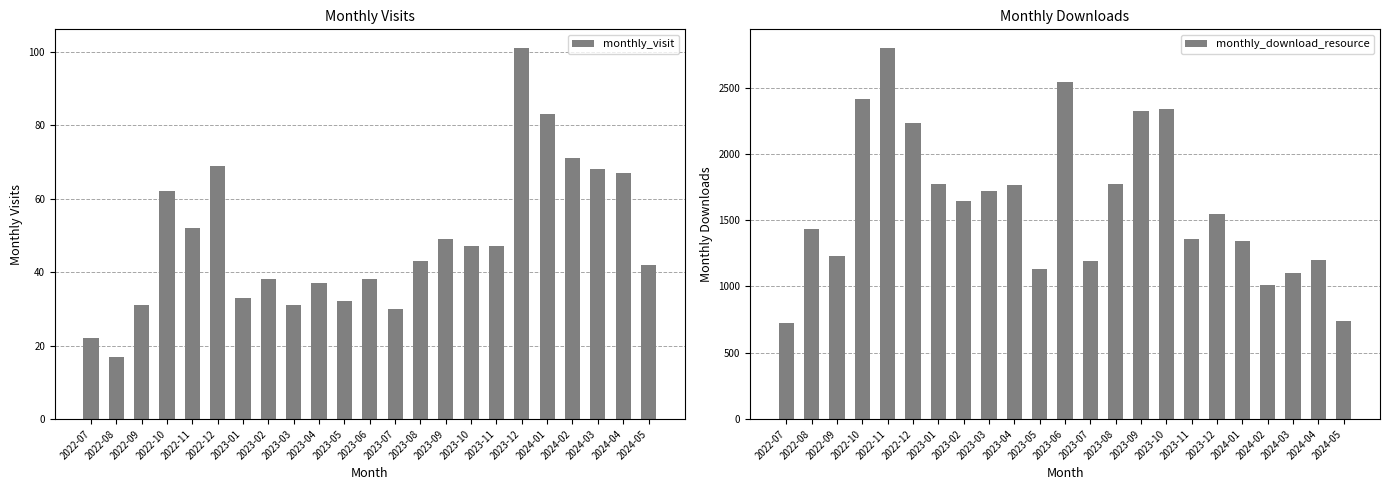

What is the difference between the monthly_download_resource values at 2022-11 and 2023-08?

1024